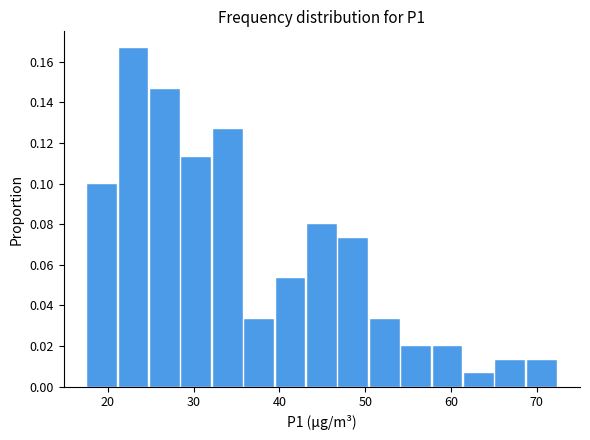

Read against the x-axis, roughly where is the centre of the tallest bar?

23